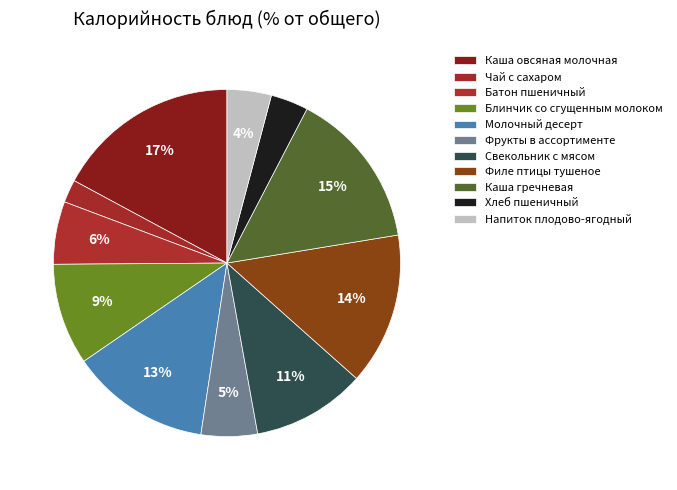

Is it true that Молочный десерт is 1% of the pie?

False